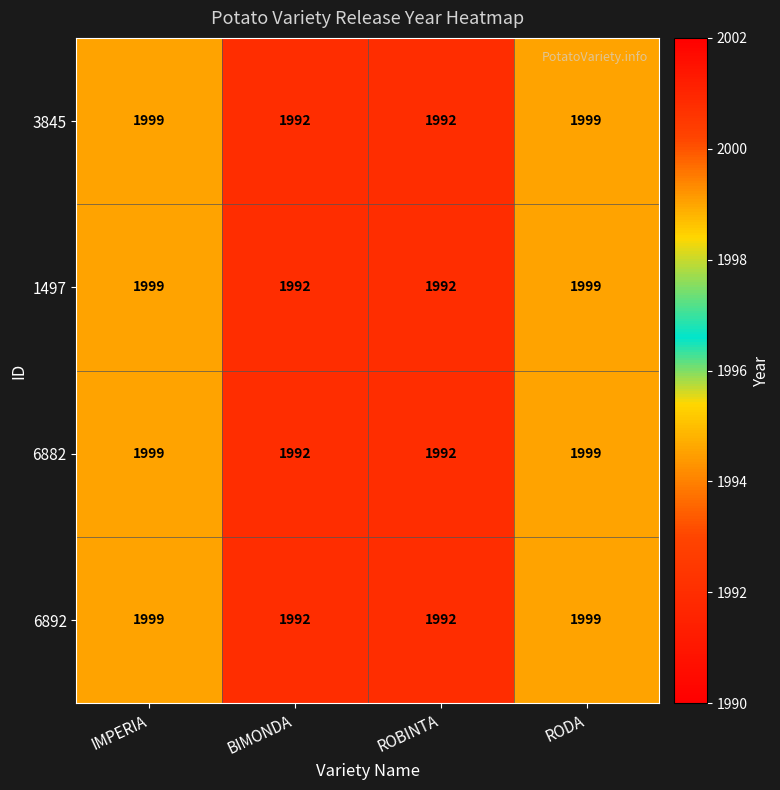

What is the maximum value shown in the chart?

1999